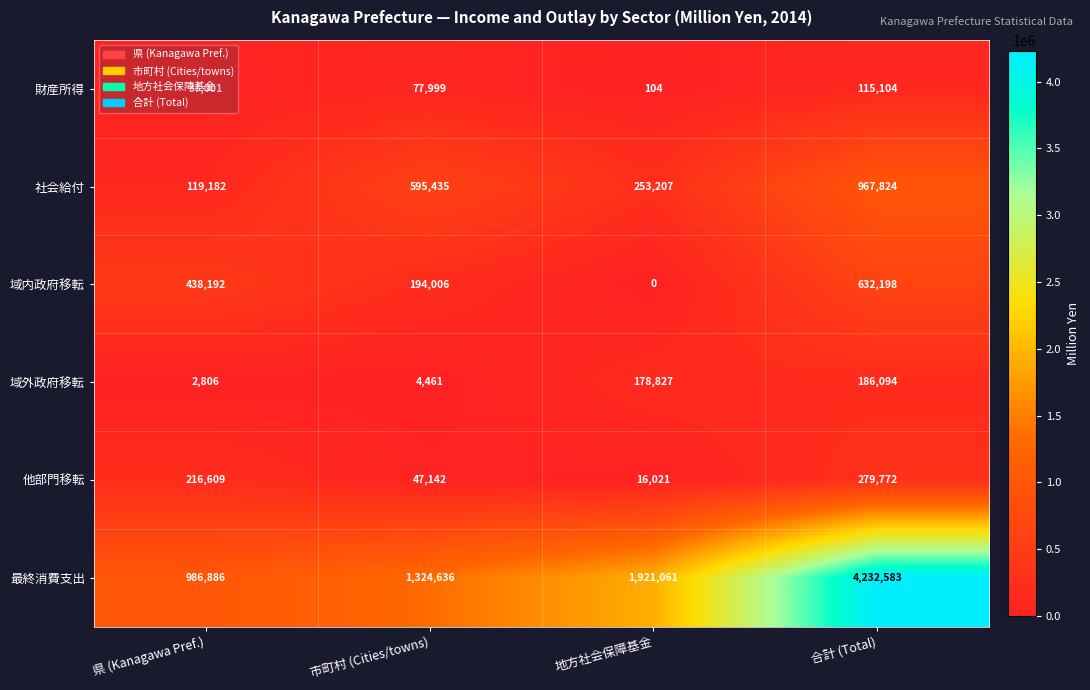

What is the spread (max minus min) of values at 市町村 (Cities/towns)?

1320175